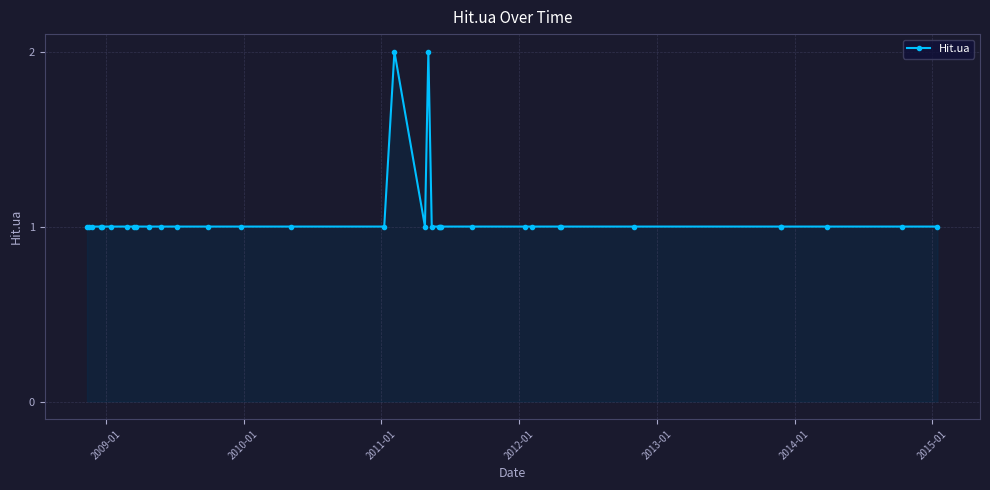

Count the number of categories in the chart.

34